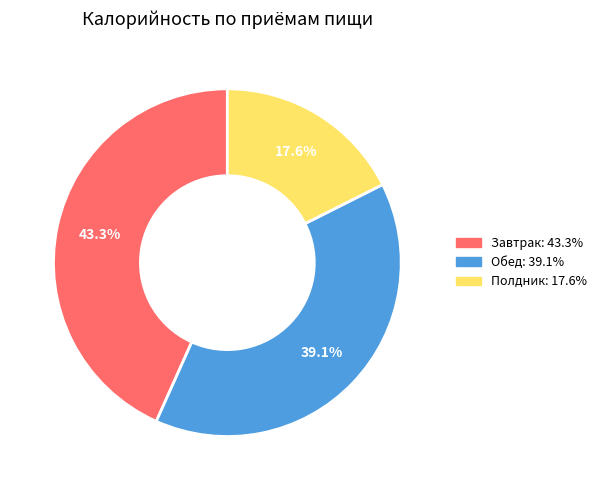

To the nearest percent, what is the difference between the Обед and Полдник slice percentages?

22%